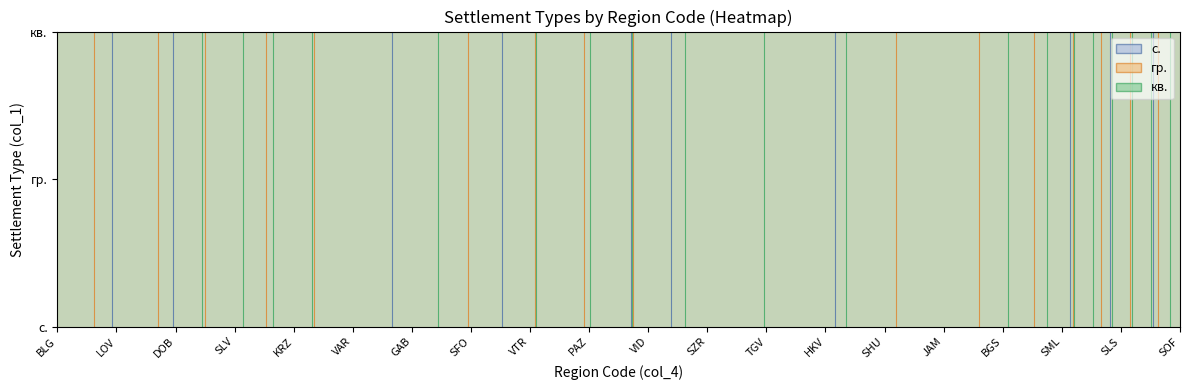

How many categories are shown in the chart?

20